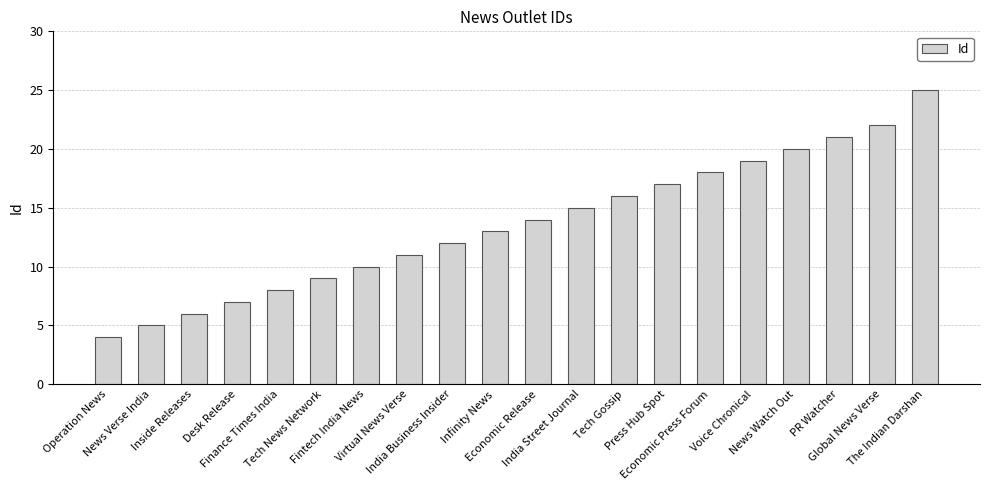

What is the difference between the second highest and second lowest values?

17